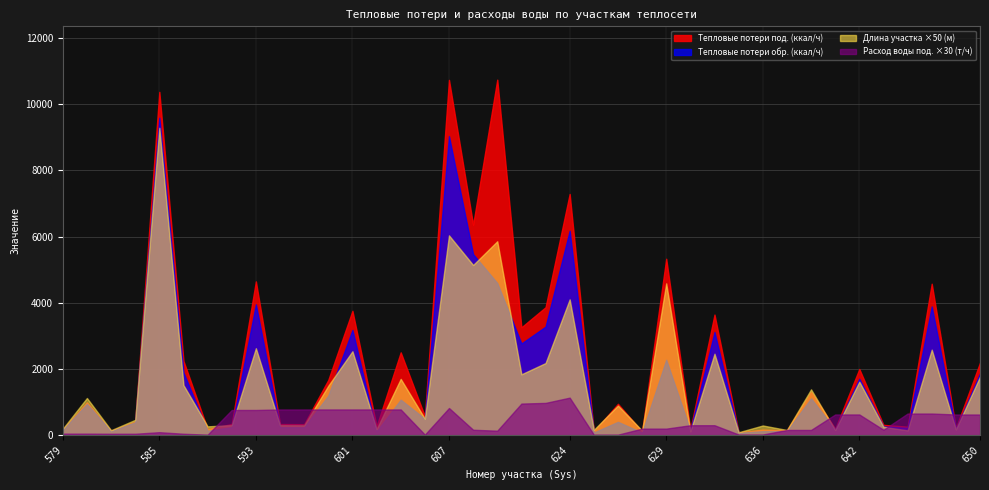

Does the chart have visible grid lines?

Yes